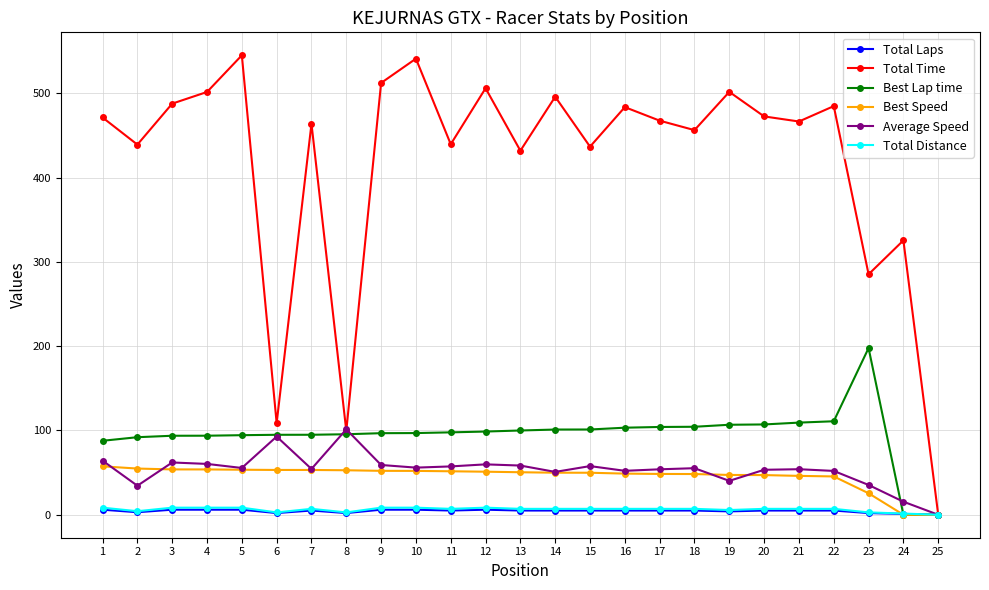

How many distinct data groups are displayed?

6